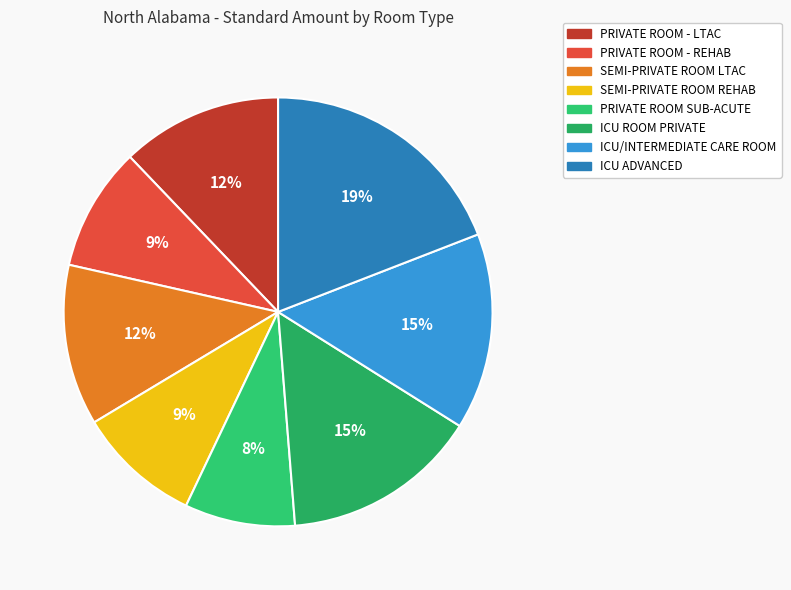

How many slices are in this pie chart?

8